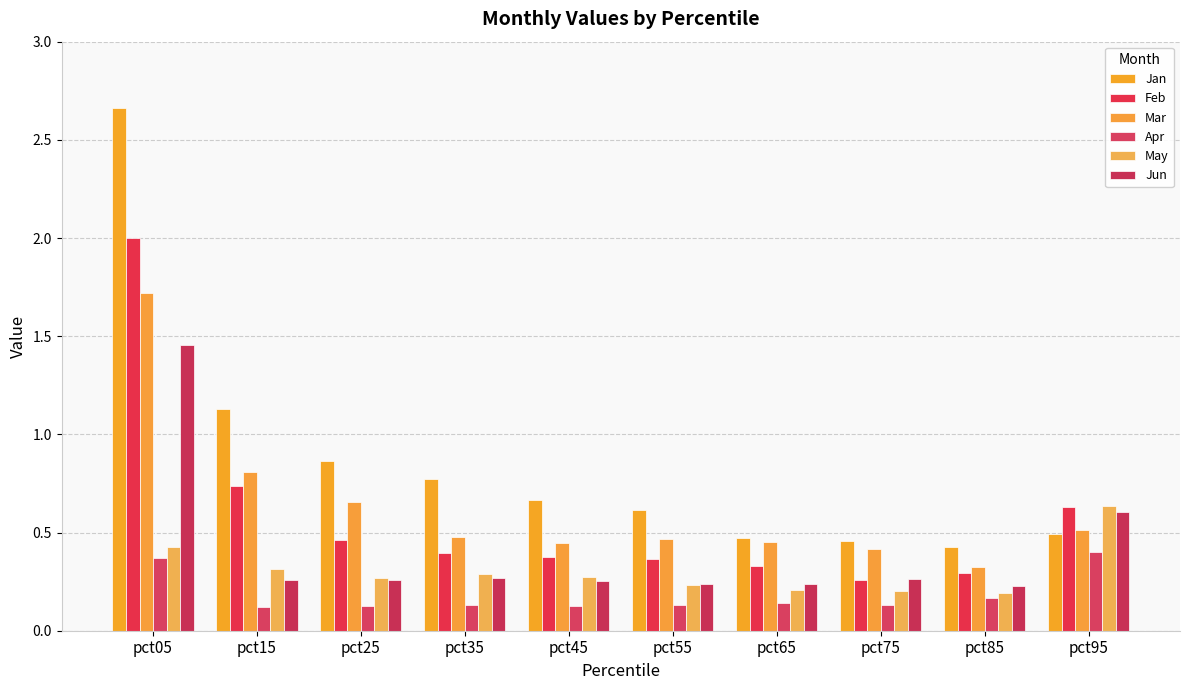

Is the value of Jan at pct65 greater than the value of Mar at pct65?

Yes